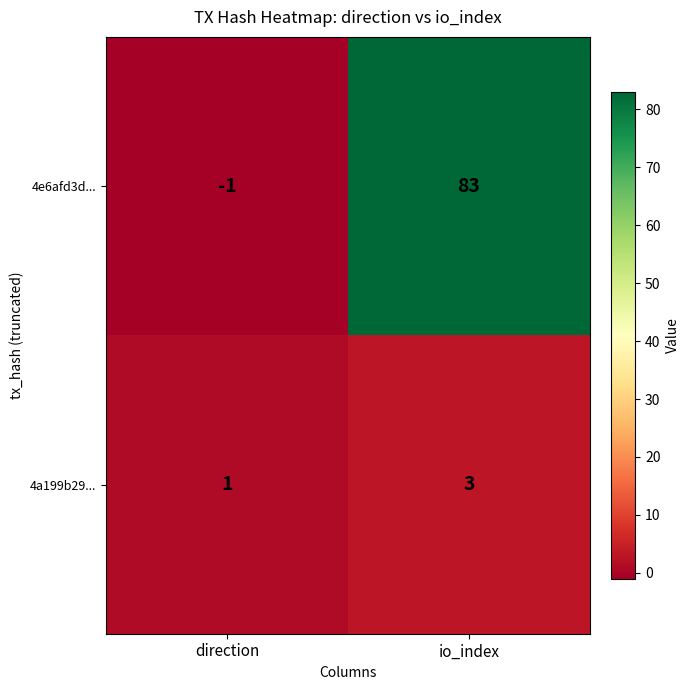

What is the sum of the 4e6afd3d... values at io_index and direction?

82